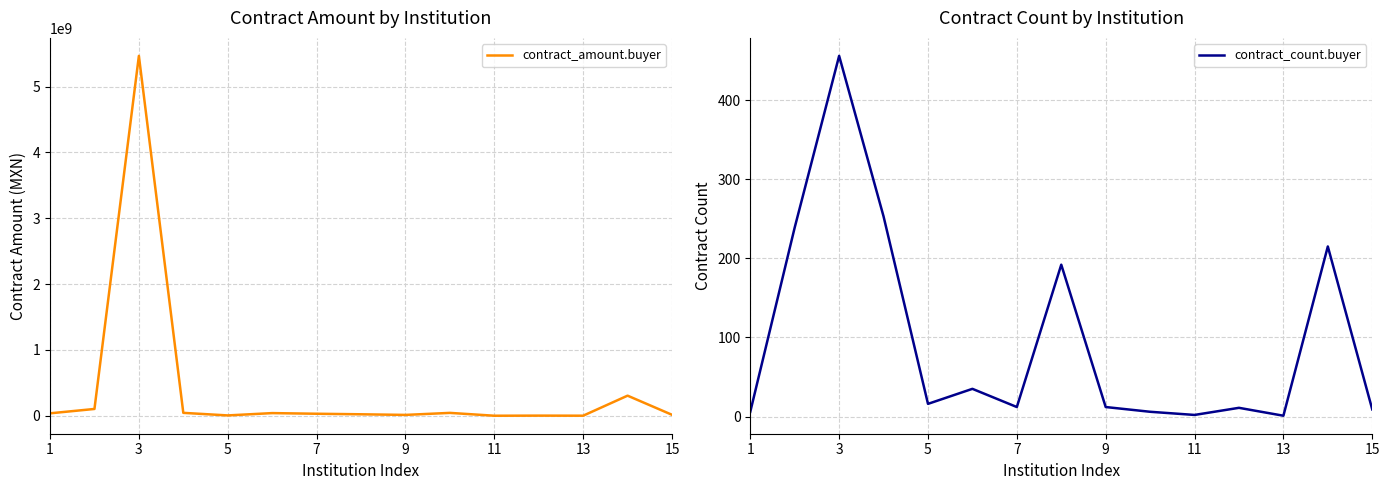

True or false: contract_count.buyer and contract_amount.buyer cross at least once.

False